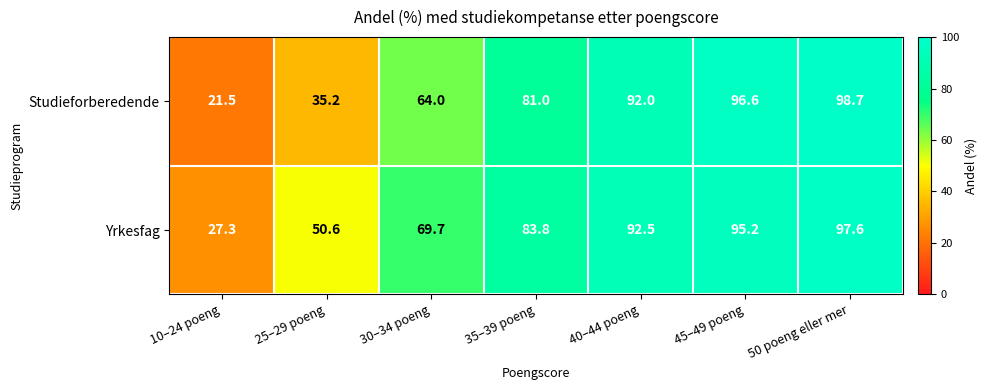

Which series has the largest range (max minus min)?

Studieforberedende